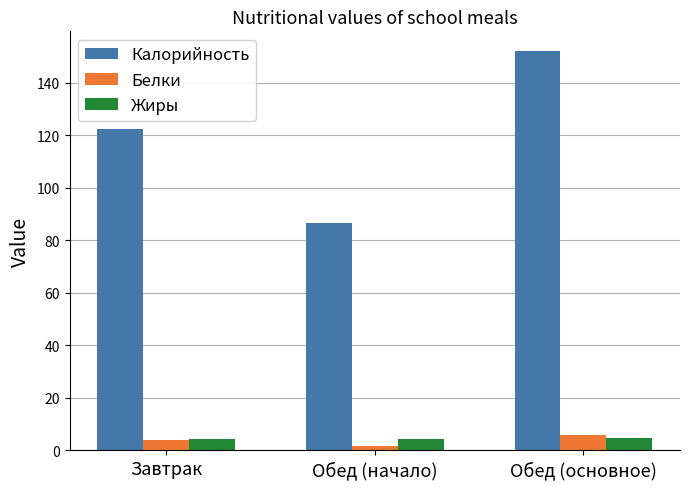

Which series changed the most between Обед (начало) and Обед (основное)?

Калорийность